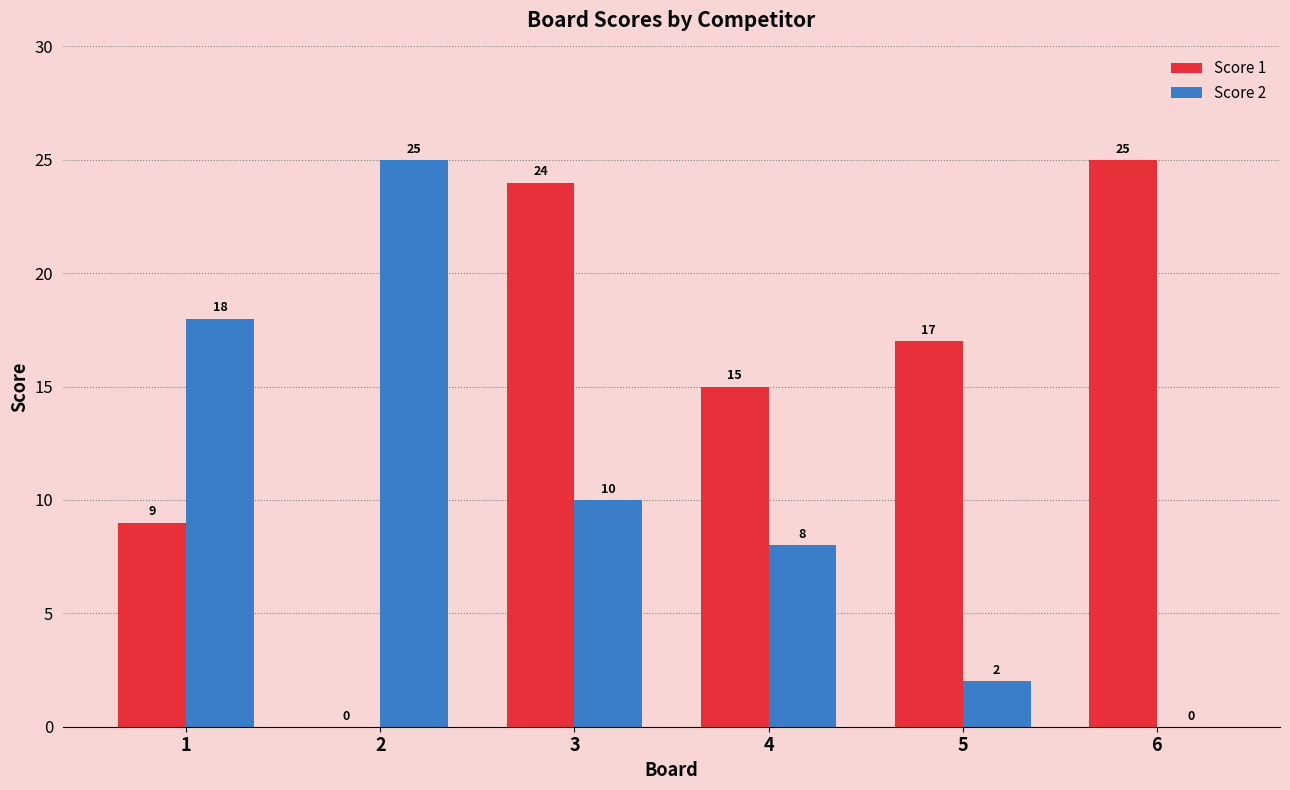

What are all the series names shown in the legend?

Score 1, Score 2